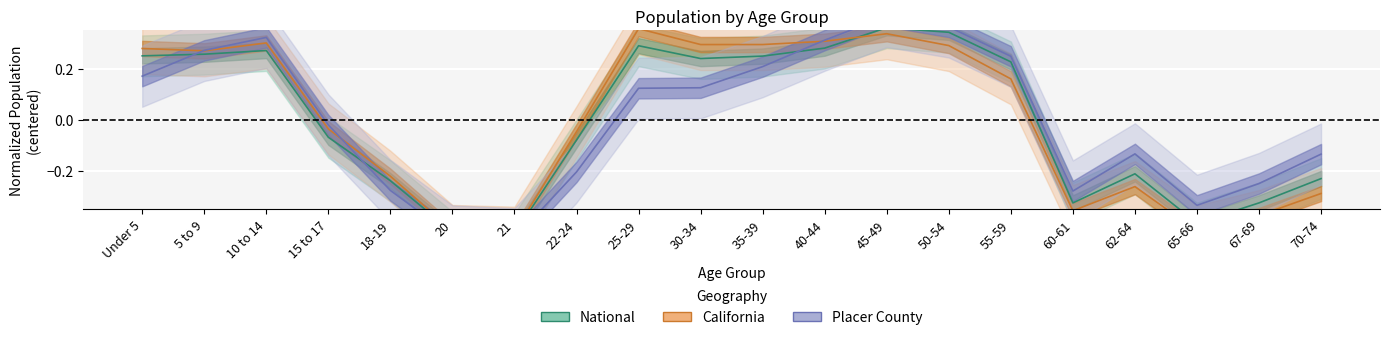

Which series has the largest total across all categories?

Placer County